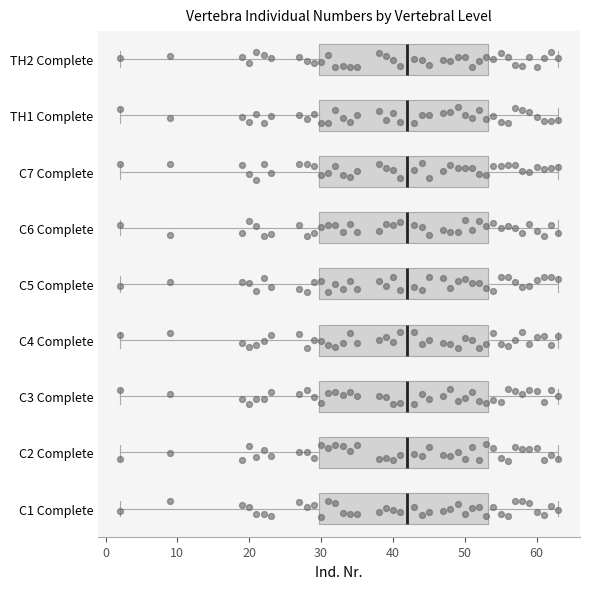

Reading bottom to top, transcribe this box plot: for each box, give where its median line is, the range the box spans, and where its two whiskers end, as read against the x-axis. The values are not printed on the chart, so give them approximately, as read against the axis.

C1 Complete: median 42, box 30 to 53, whiskers 2 to 63
C2 Complete: median 42, box 30 to 53, whiskers 2 to 63
C3 Complete: median 42, box 30 to 53, whiskers 2 to 63
C4 Complete: median 42, box 30 to 53, whiskers 2 to 63
C5 Complete: median 42, box 30 to 53, whiskers 2 to 63
C6 Complete: median 42, box 30 to 53, whiskers 2 to 63
C7 Complete: median 42, box 30 to 53, whiskers 2 to 63
TH1 Complete: median 42, box 30 to 53, whiskers 2 to 63
TH2 Complete: median 42, box 30 to 53, whiskers 2 to 63